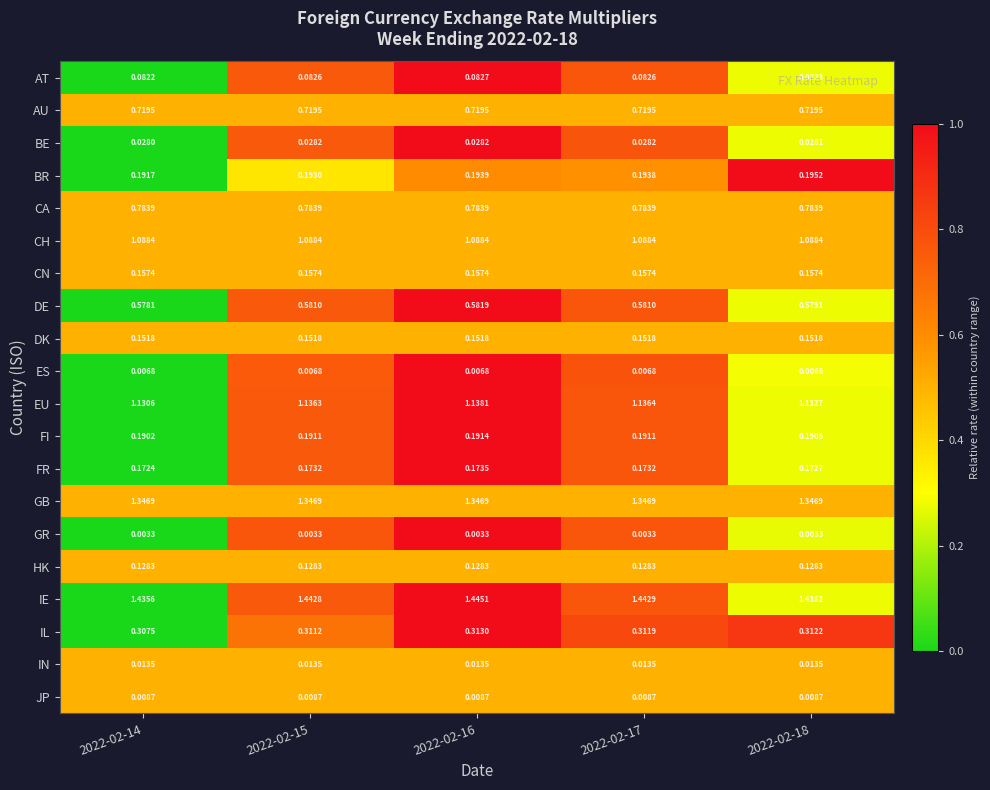

Between 2022-02-14 and 2022-02-16, which series saw the biggest shift?

IE